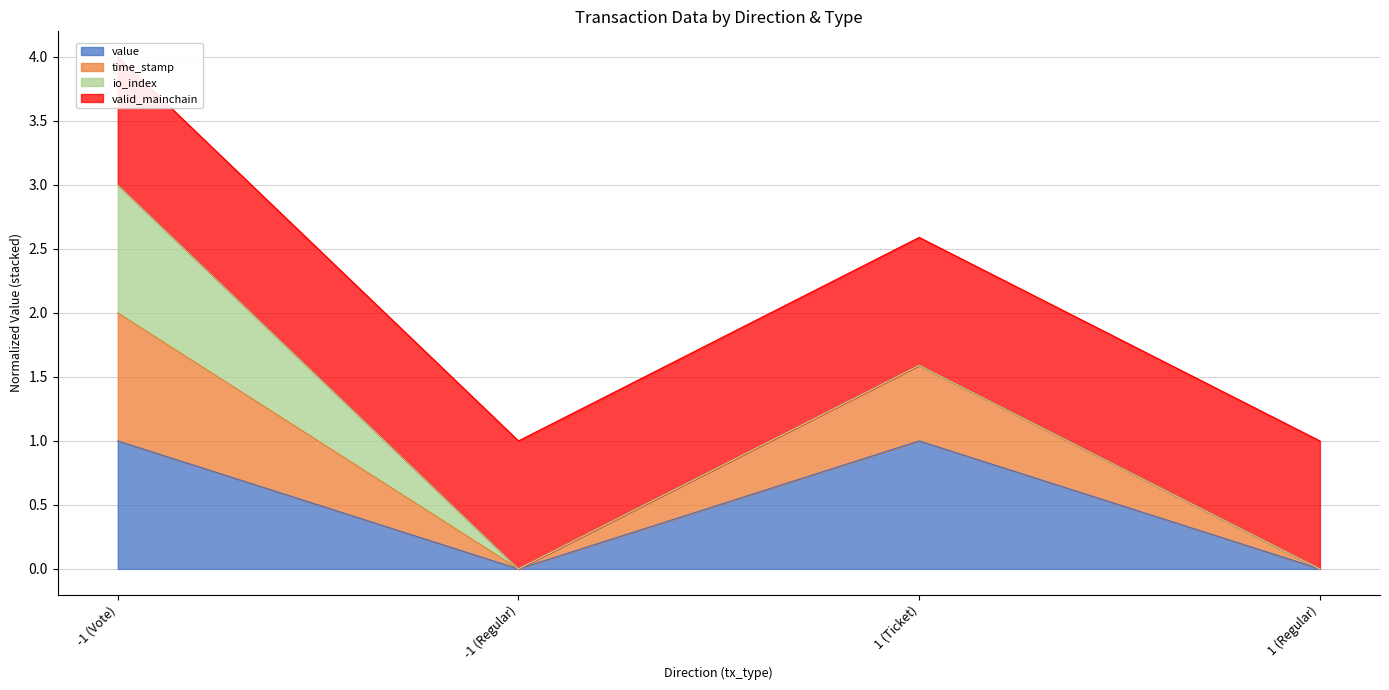

True or false: time_stamp and value cross at least once.

False